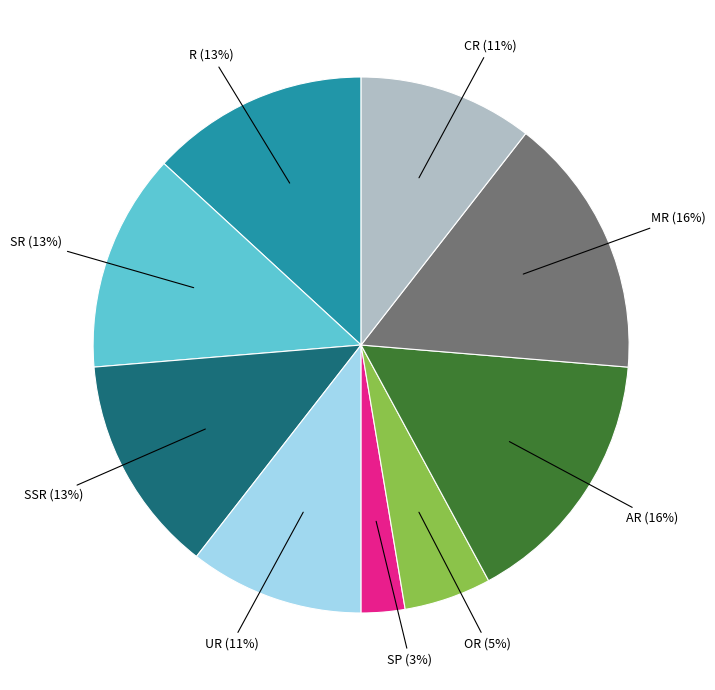

To the nearest percent, what is the average slice percentage?

11%